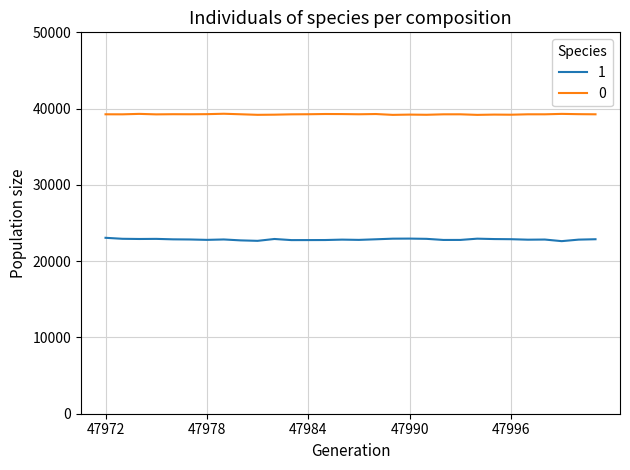

Which series has the largest total across all categories?

0